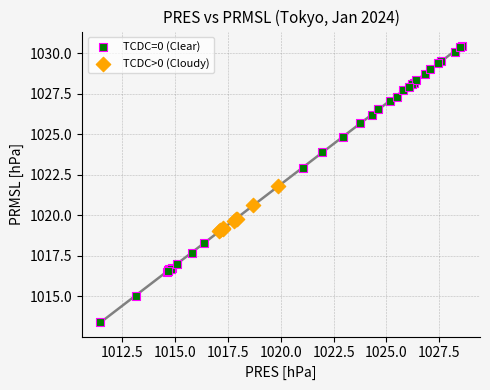

Which series has the widest spread of Y values?

TCDC=0 (Clear)